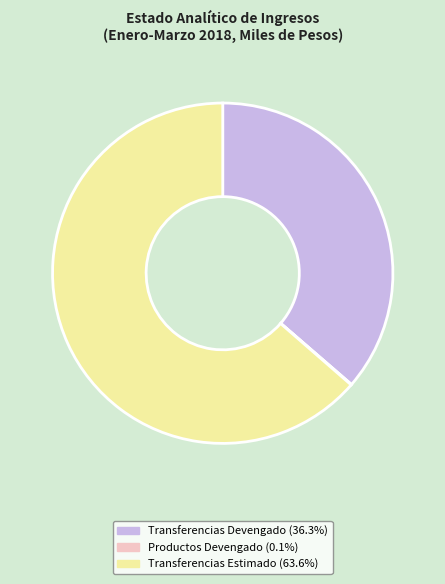

Does any single category account for the majority?

Yes